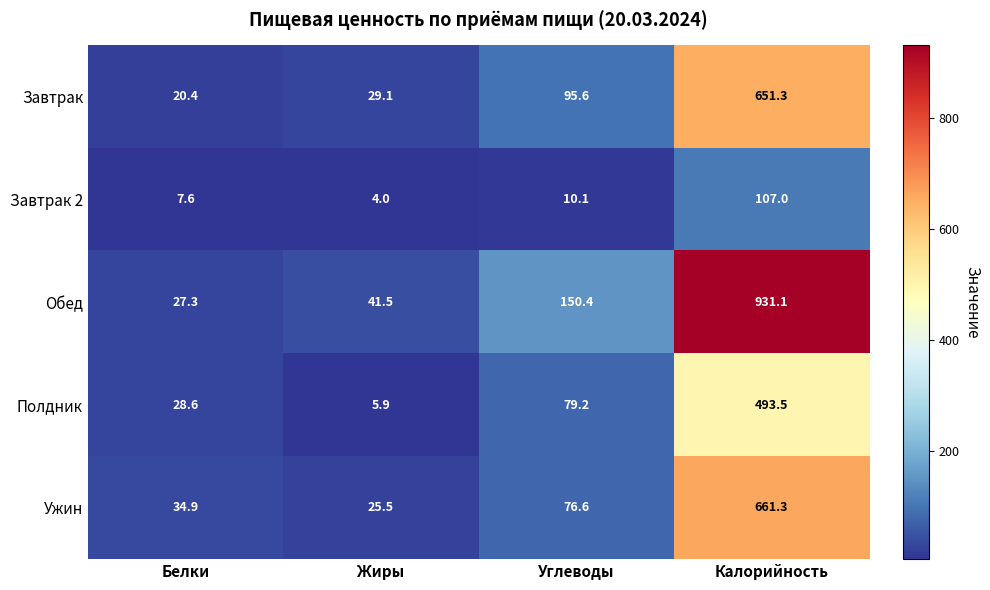

The Завтрак 2 series shows 10.1 at Углеводы. True or false?

True